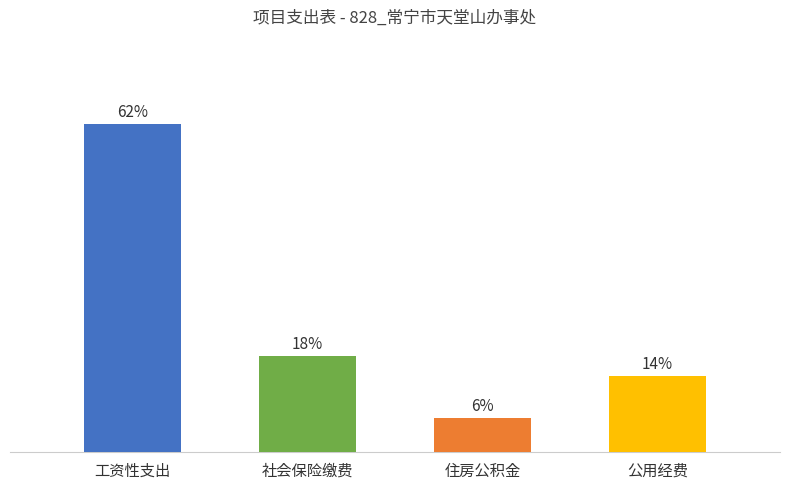

How many categories are shown in the chart?

4